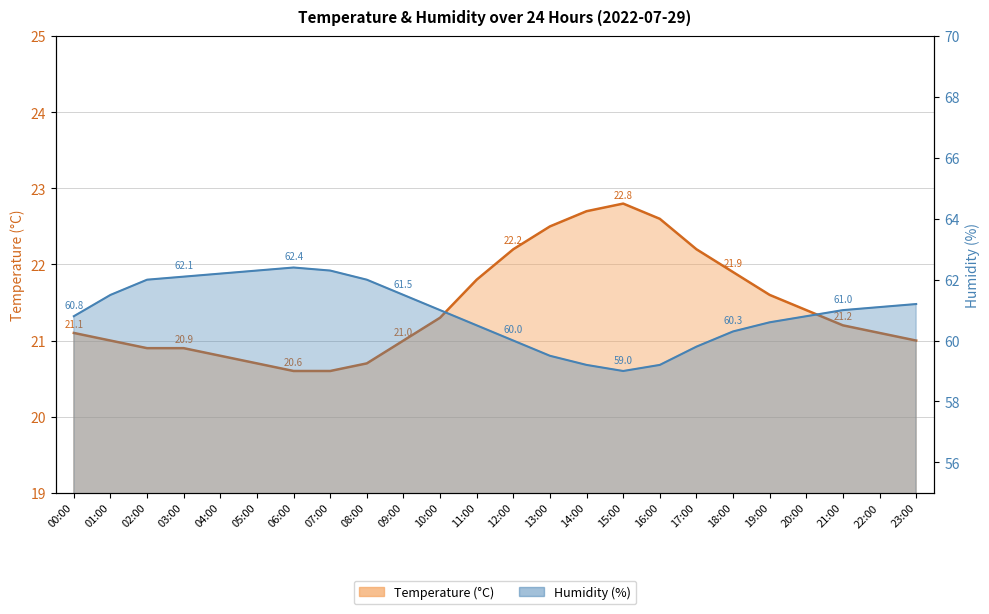

Count the number of data series in this chart.

2